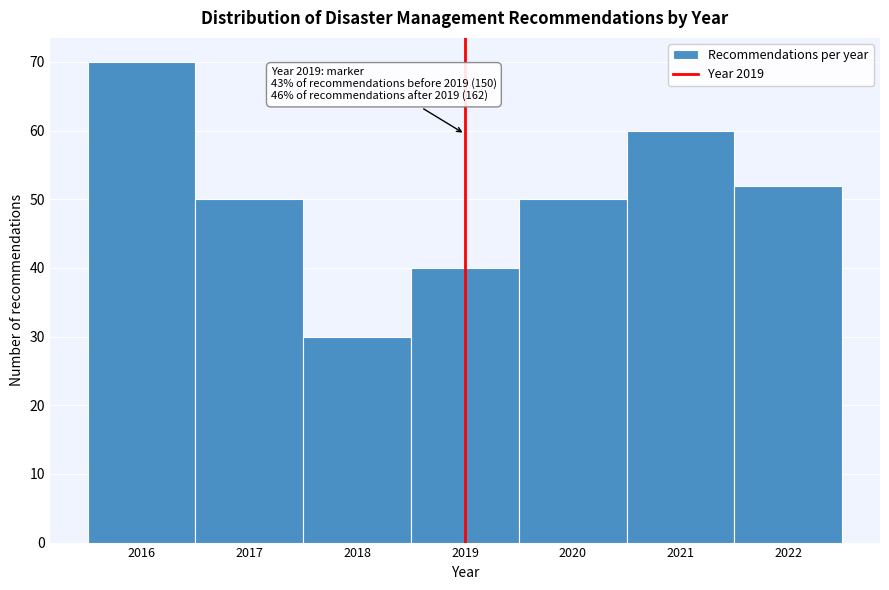

Over which range of the x-axis is the bar tallest?

2015.5 to 2016.5